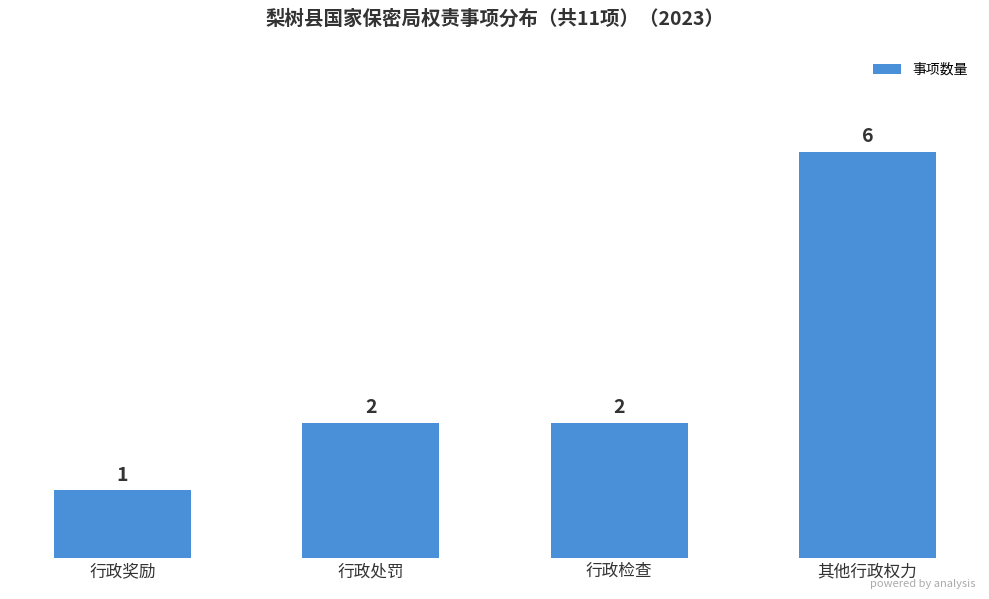

What is the sum of the values at 行政处罚 and 行政奖励?

3